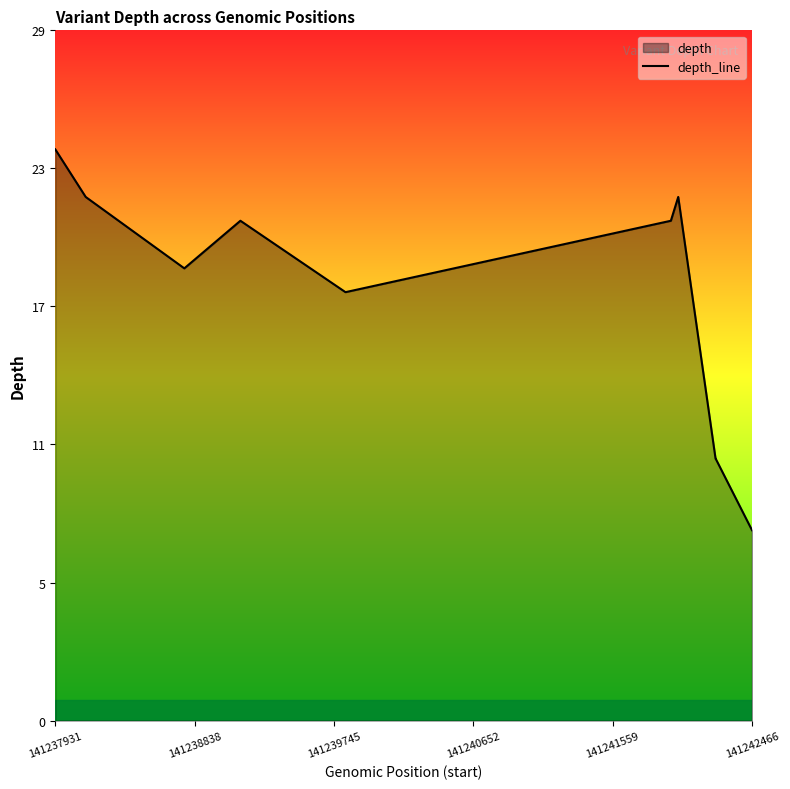

What is the smallest value displayed?

8